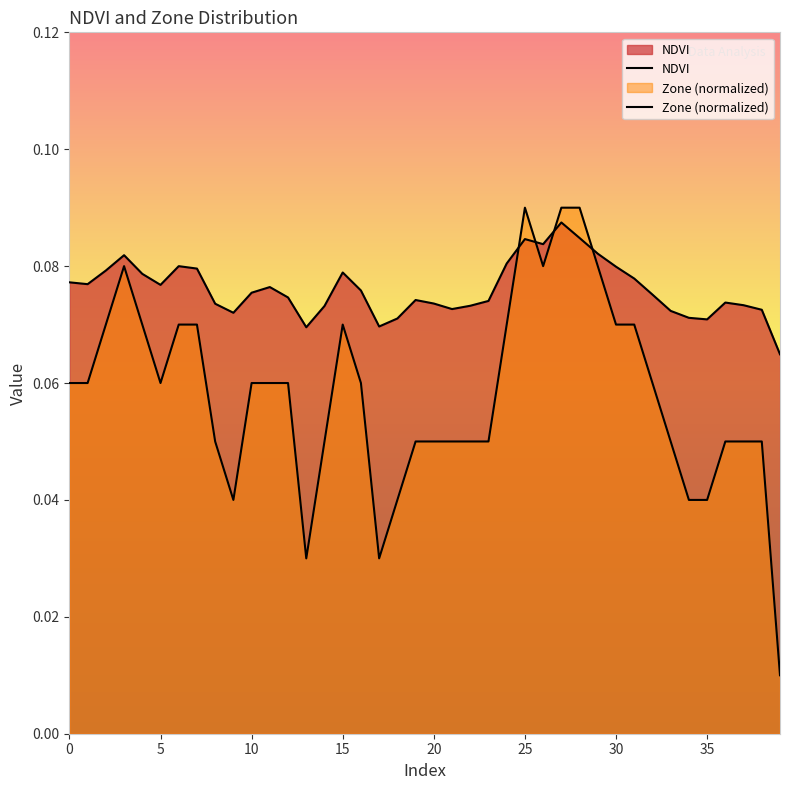

Where is NDVI nearest to the value 0?

39